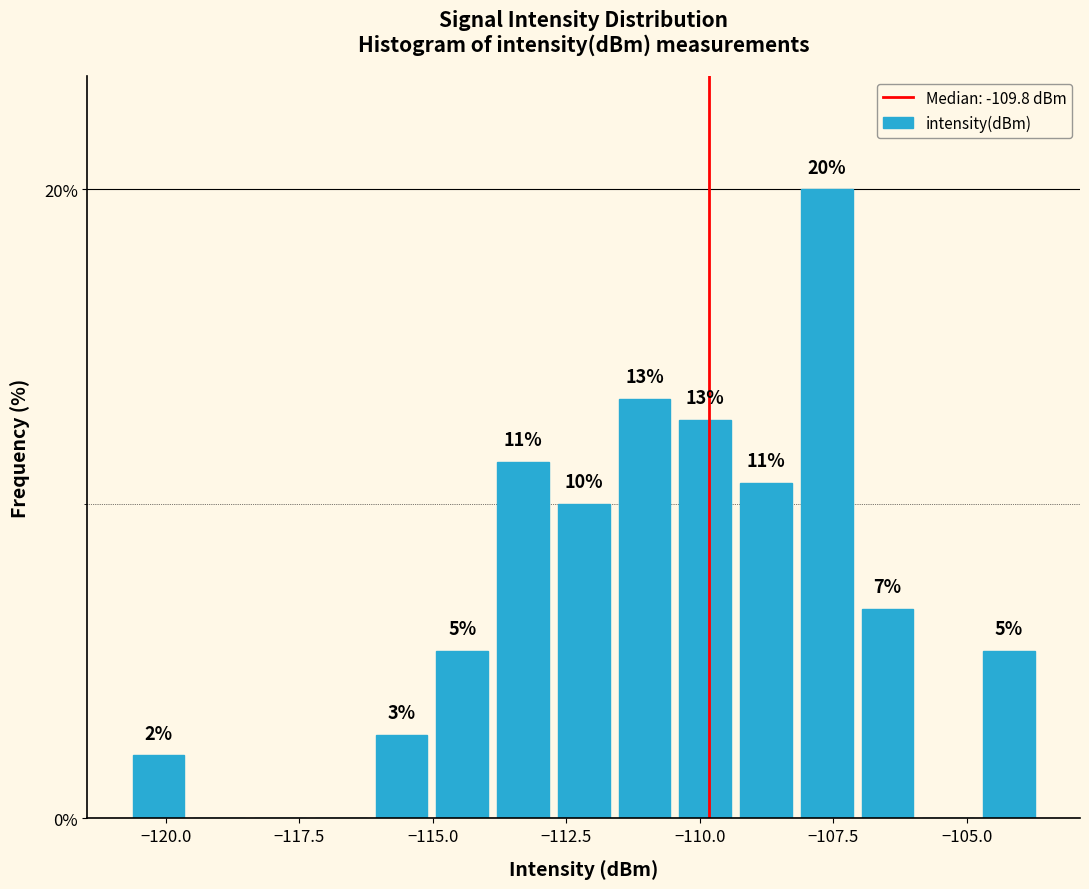

Around what value on the x-axis is the tallest bar? Give the approximate position of its centre, as read against the axis.

-107.5